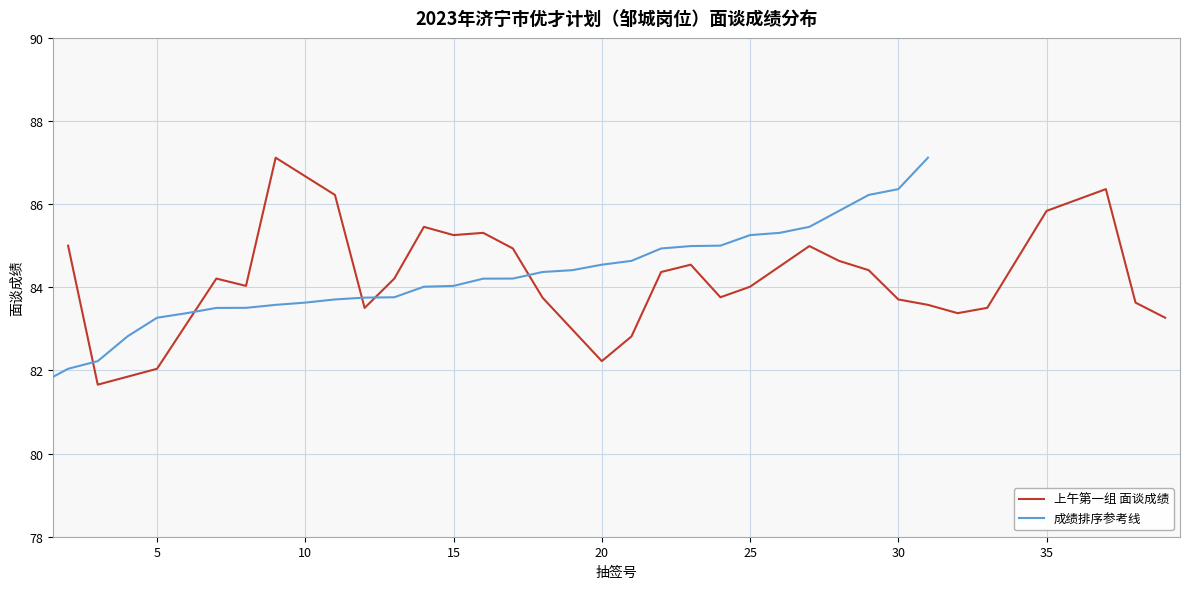

What is the minimum value for 上午第一组 面谈成绩?

81.7